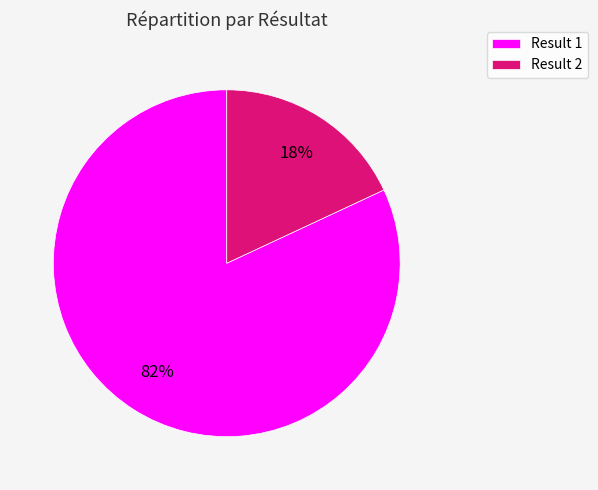

Does any single category account for the majority?

Yes